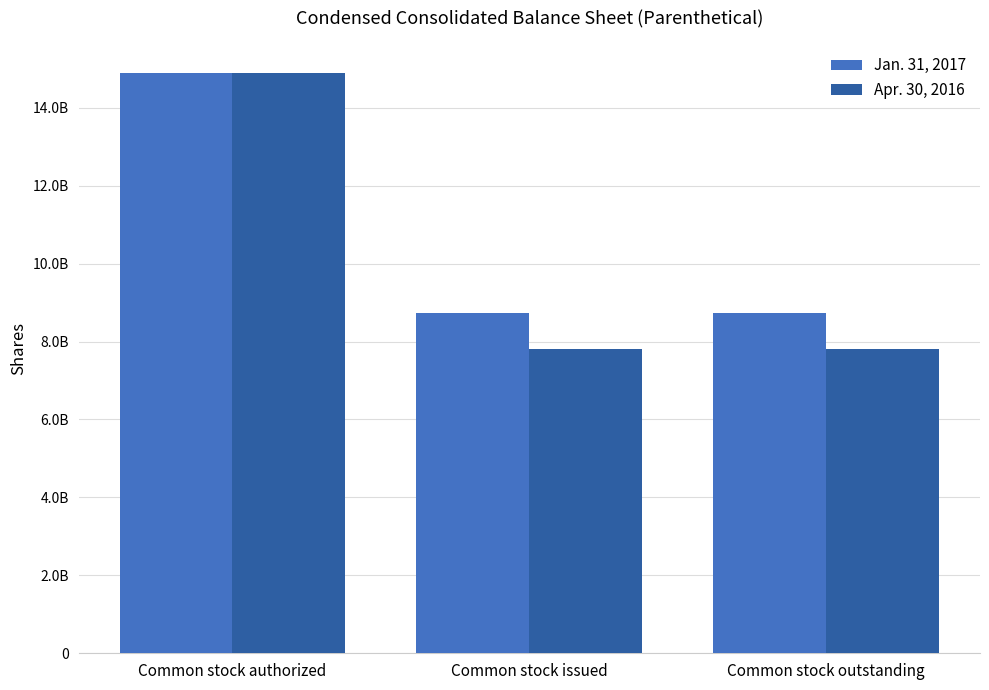

True or false: Apr. 30, 2016 has a value of 781233338 at Common stock outstanding.

True